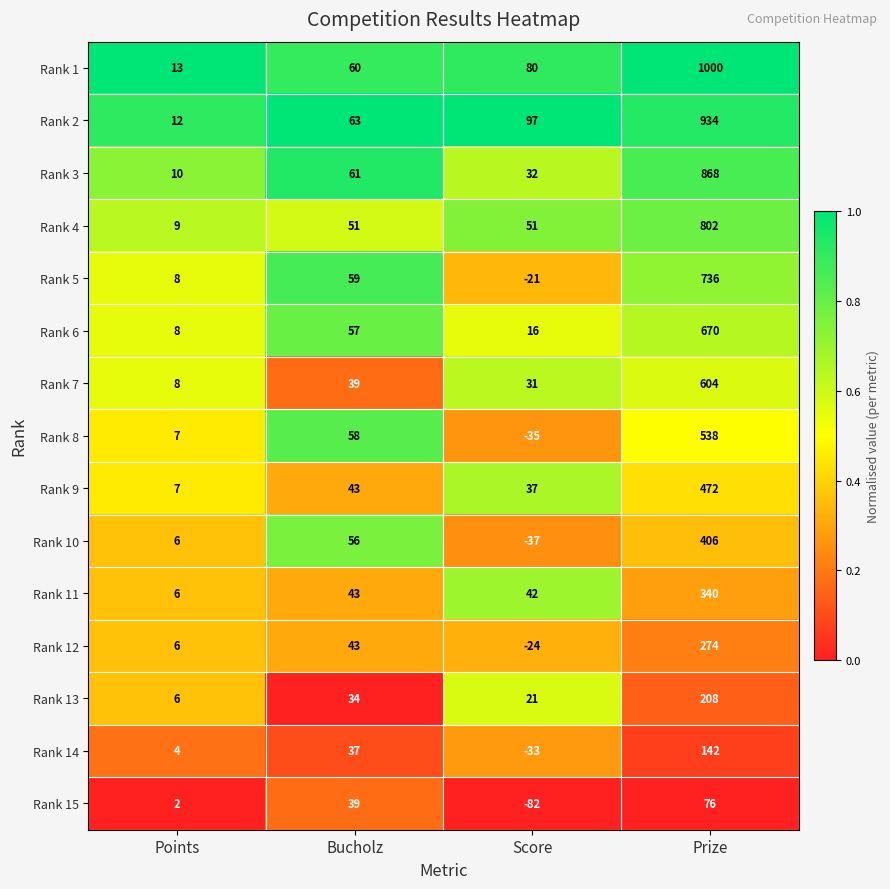

Is it true that Rank 8 equals 1 at Points?

False